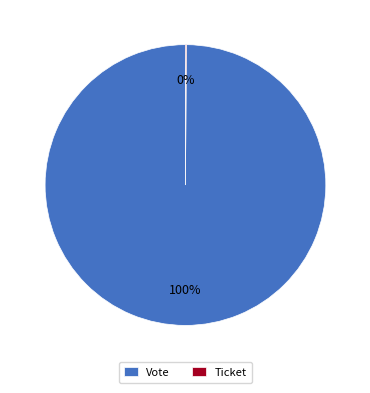

To the nearest percent, what percentage of the pie is Vote?

100%